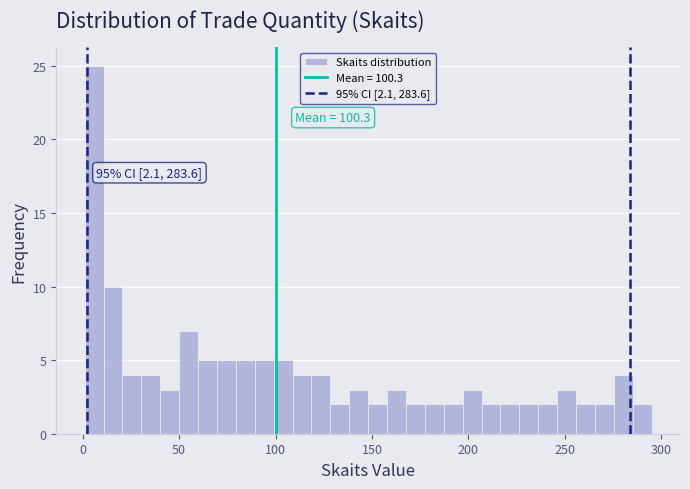

Around what value on the x-axis is the tallest bar? Give the approximate position of its centre, as read against the axis.

5